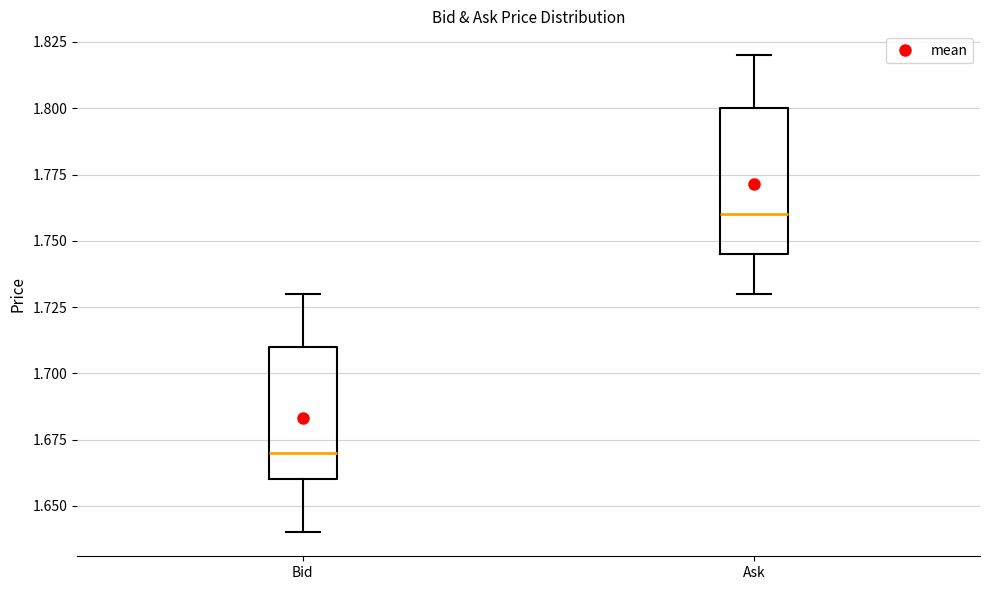

Where does the median line of the box for Bid sit on the y-axis? The values are not printed on the chart, so give them approximately, as read against the axis.

1.670